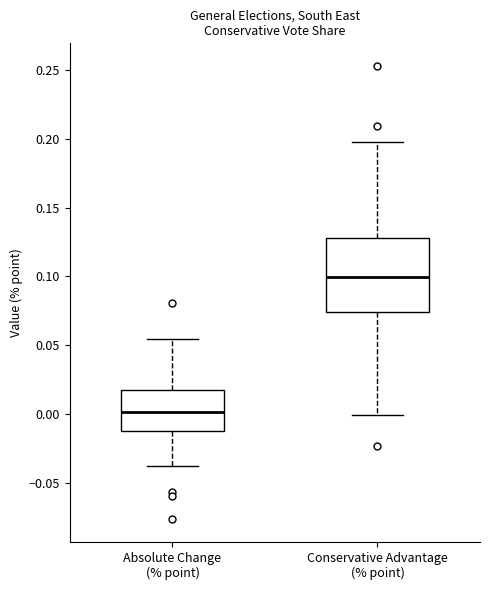

Reading left to right, transcribe this box plot: for each box, give where its median line is, the range the box spans, and where its two whiskers end, as read against the y-axis. The values are not printed on the chart, so give them approximately, as read against the axis.

Absolute Change (% point): median 0.000, box -0.010 to 0.015, whiskers -0.040 to 0.055
Conservative Advantage (% point): median 0.100, box 0.075 to 0.130, whiskers 0.000 to 0.200